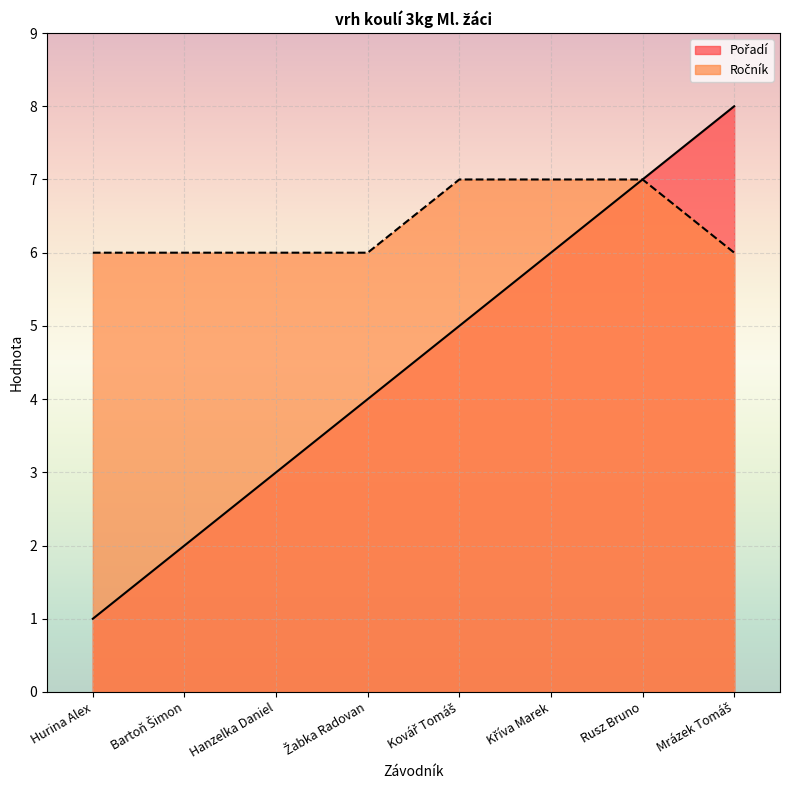

How many data points in Pořadí are above 5?

3